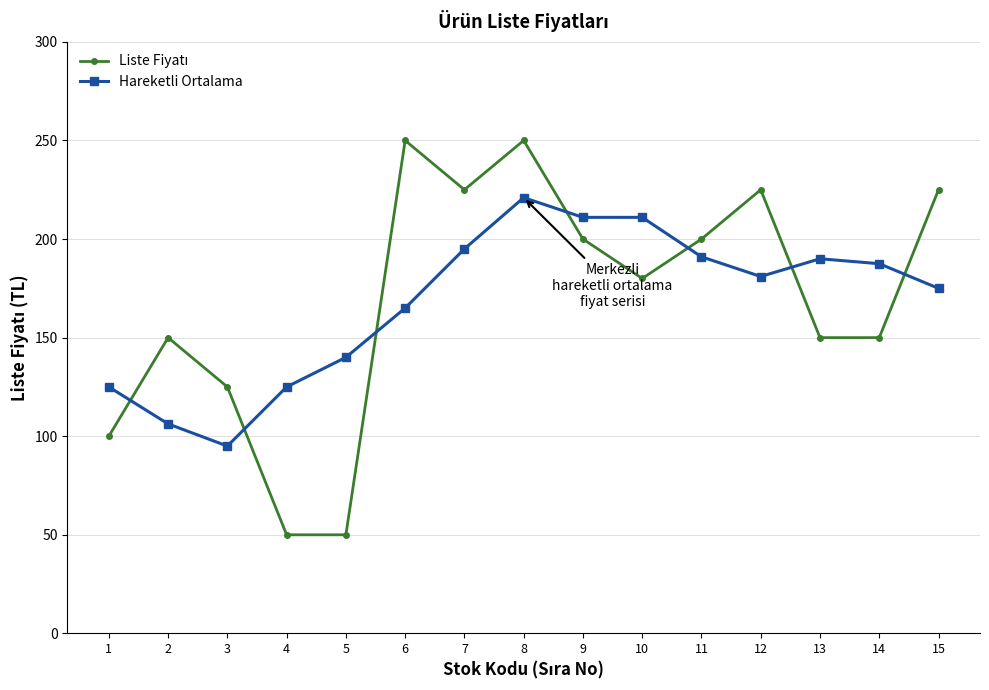

Where does the Hareketli Ortalama series first go above 181?

7